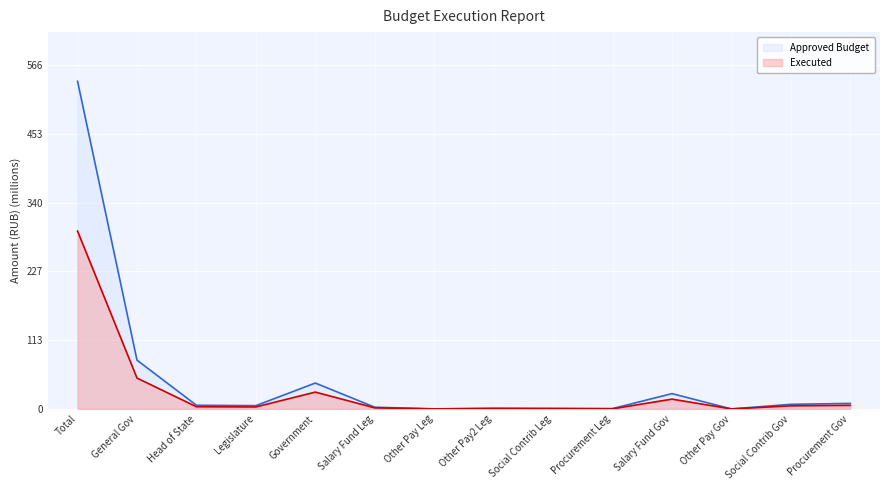

At how many categories does at least one series exceed 416?

1